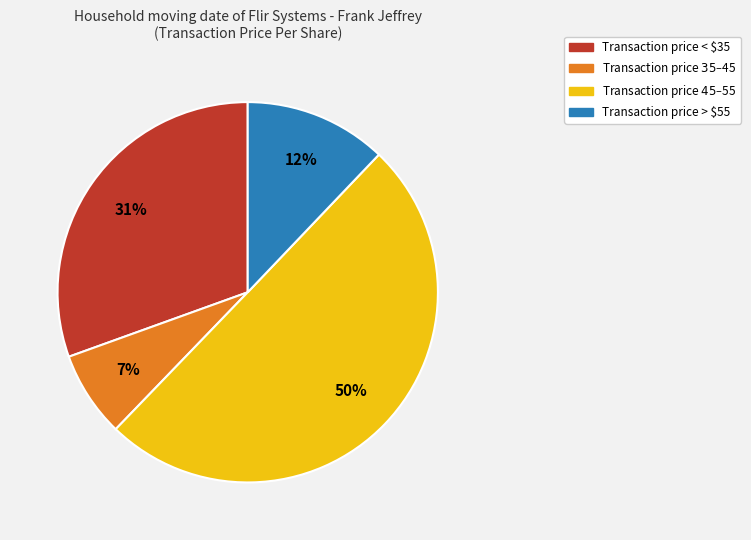

How many segments does this pie chart have?

4